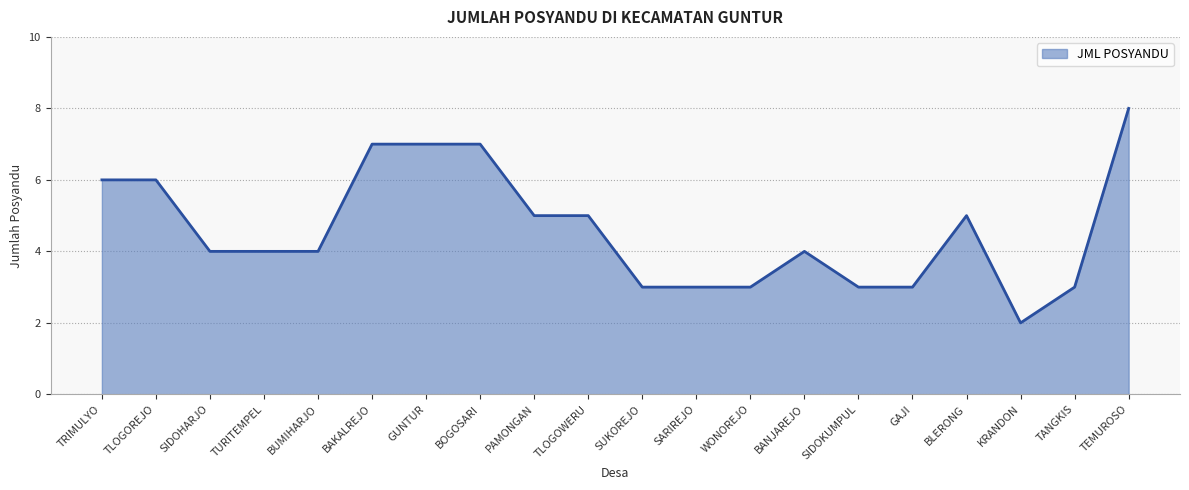

What is the ratio of the value at KRANDON to the value at WONOREJO?

0.7